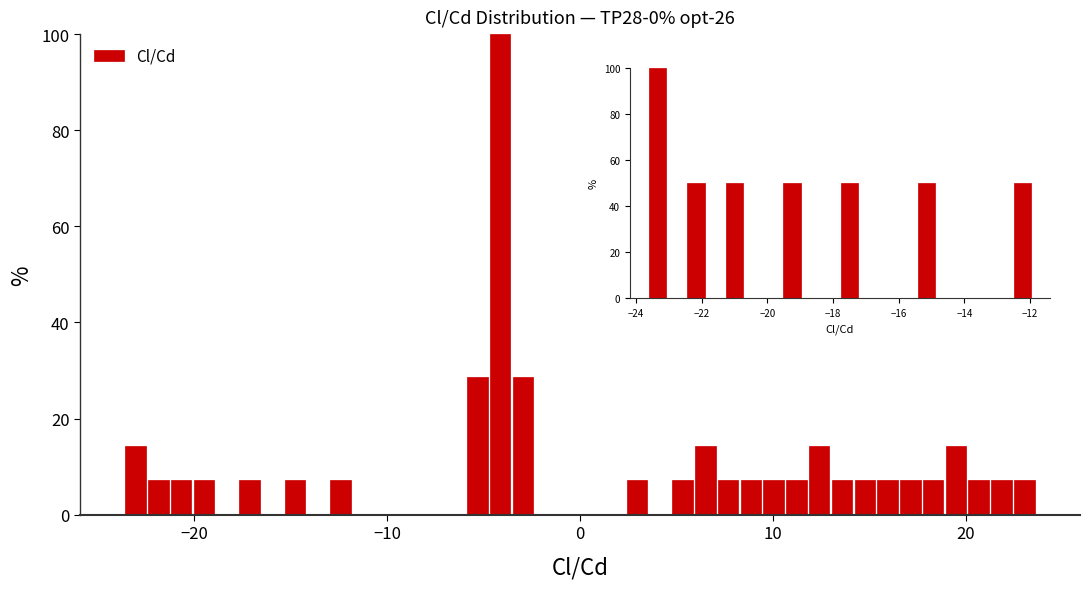

Read against the x-axis, roughly where is the centre of the tallest bar?

-4